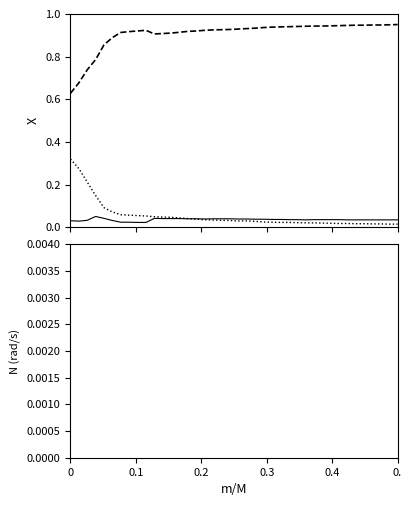

What is the highest value of the other_pct series?

0.2